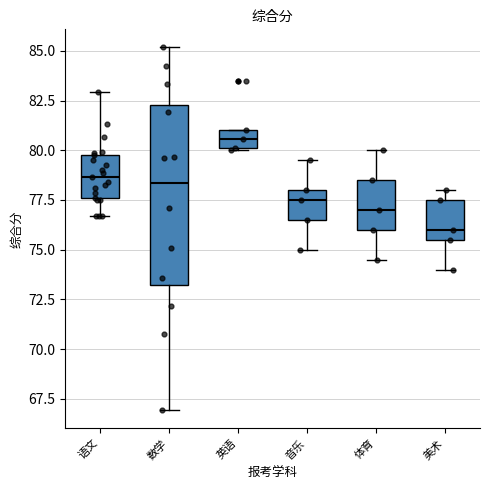

Reading left to right, transcribe this box plot: for each box, give where its median line is, the range the box spans, and where its two whiskers end, as read against the y-axis. The values are not printed on the chart, so give them approximately, as read against the axis.

语文: median 78.5, box 77.5 to 80.0, whiskers 76.5 to 83.0
数学: median 78.5, box 73.0 to 82.5, whiskers 67.0 to 85.0
英语: median 80.5, box 80.0 to 81.0, whiskers 80.0 to 81.0
音乐: median 77.5, box 76.5 to 78.0, whiskers 75.0 to 79.5
体育: median 77.0, box 76.0 to 78.5, whiskers 74.5 to 80.0
美术: median 76.0, box 75.5 to 77.5, whiskers 74.0 to 78.0